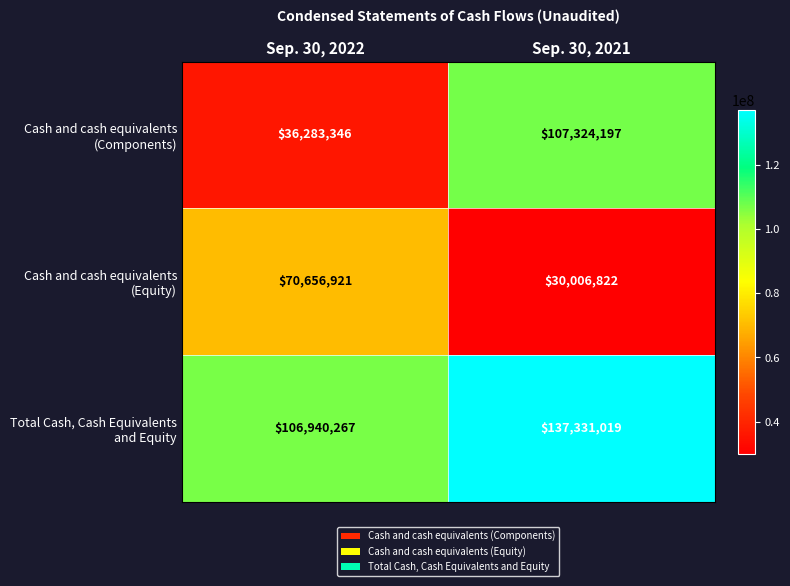

At which category is the sum across all series the highest?

Sep. 30, 2021